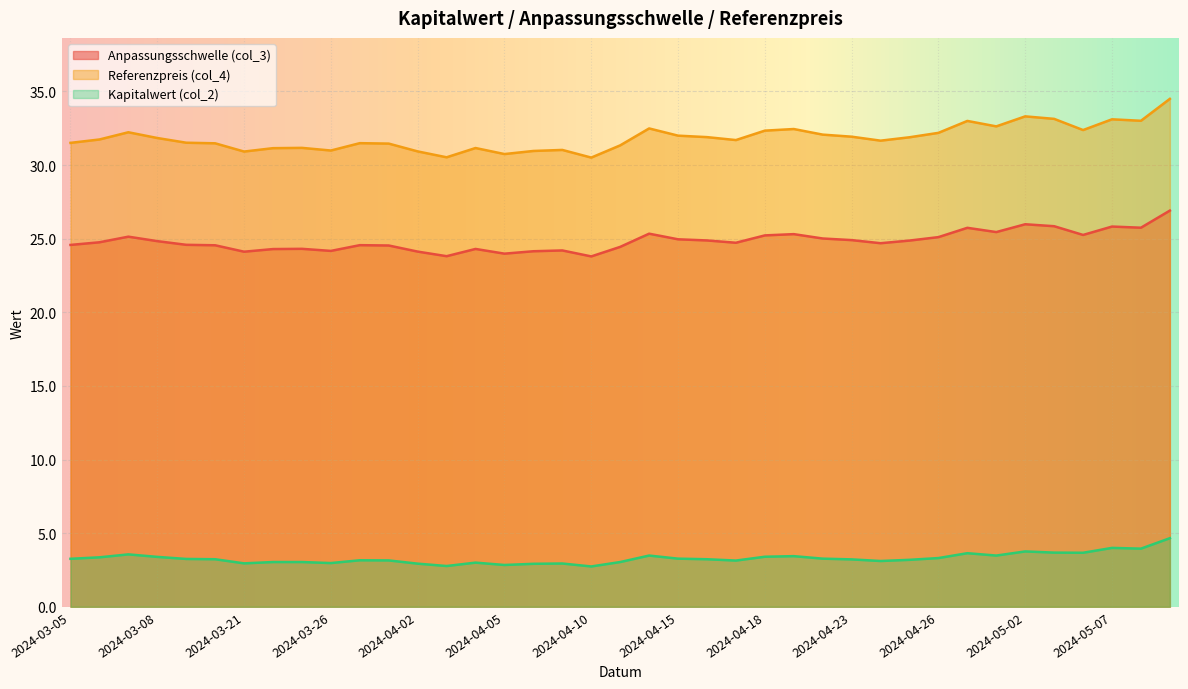

At 2024-04-26, list the series in order from smallest to largest.

Kapitalwert (col_2), Anpassungsschwelle (col_3), Referenzpreis (col_4)